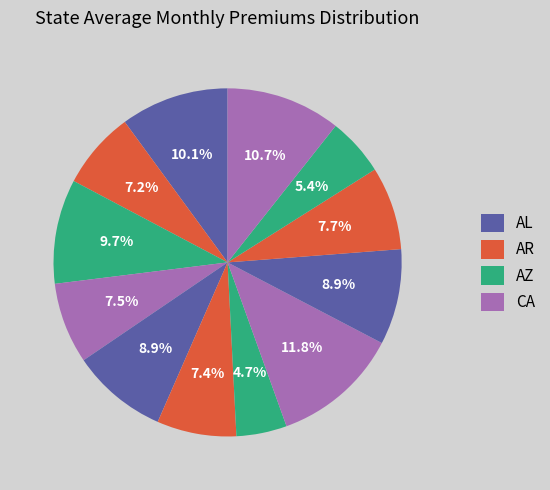

How many slices are in this pie chart?

12